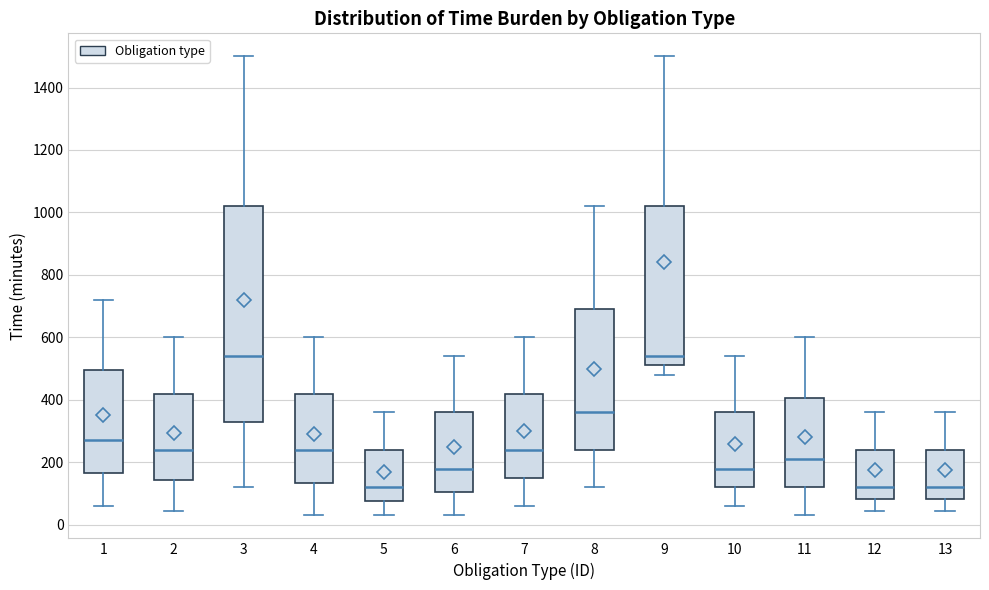

Comparing the boxes themselves (not the whiskers), which one is the tallest?

3